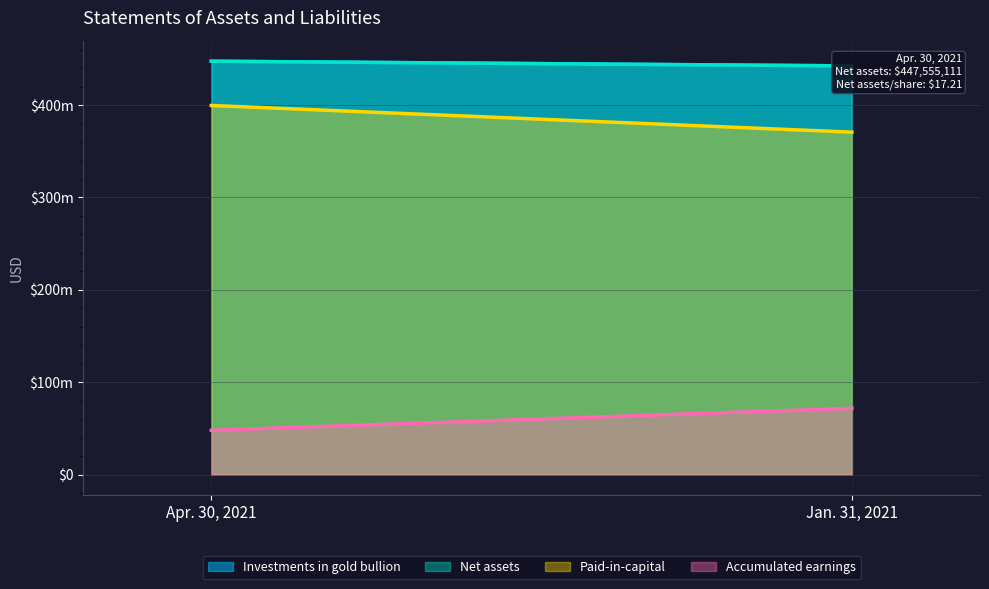

What position from the right is Jan. 31, 2021?

1